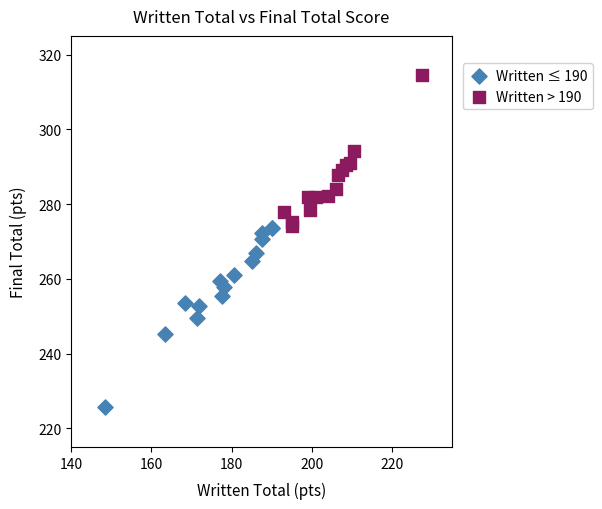

Which series has the largest Y range (max minus min)?

Written ≤ 190